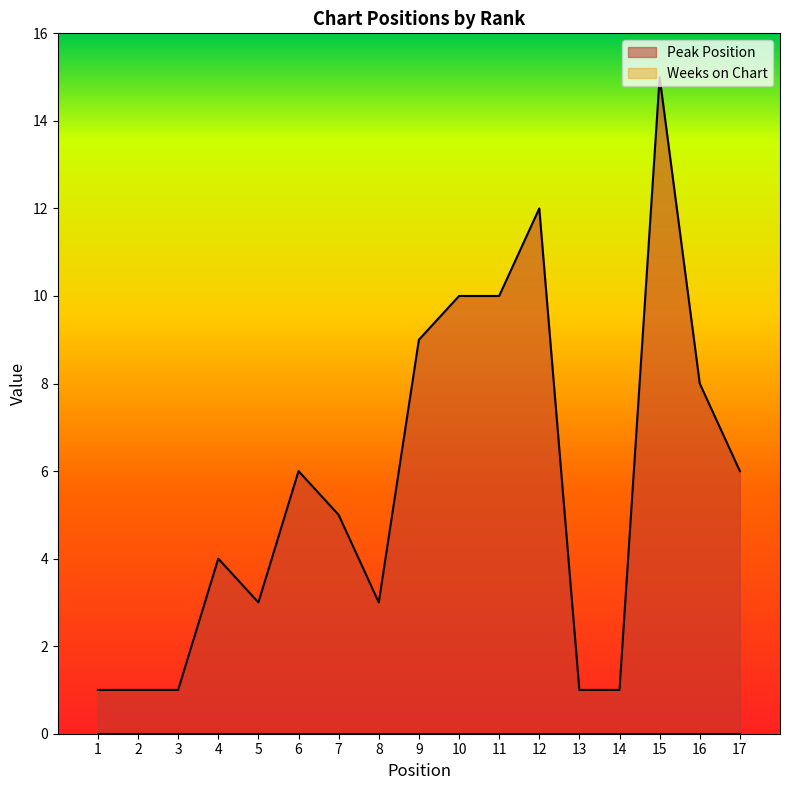

How many data points are above 5?

8